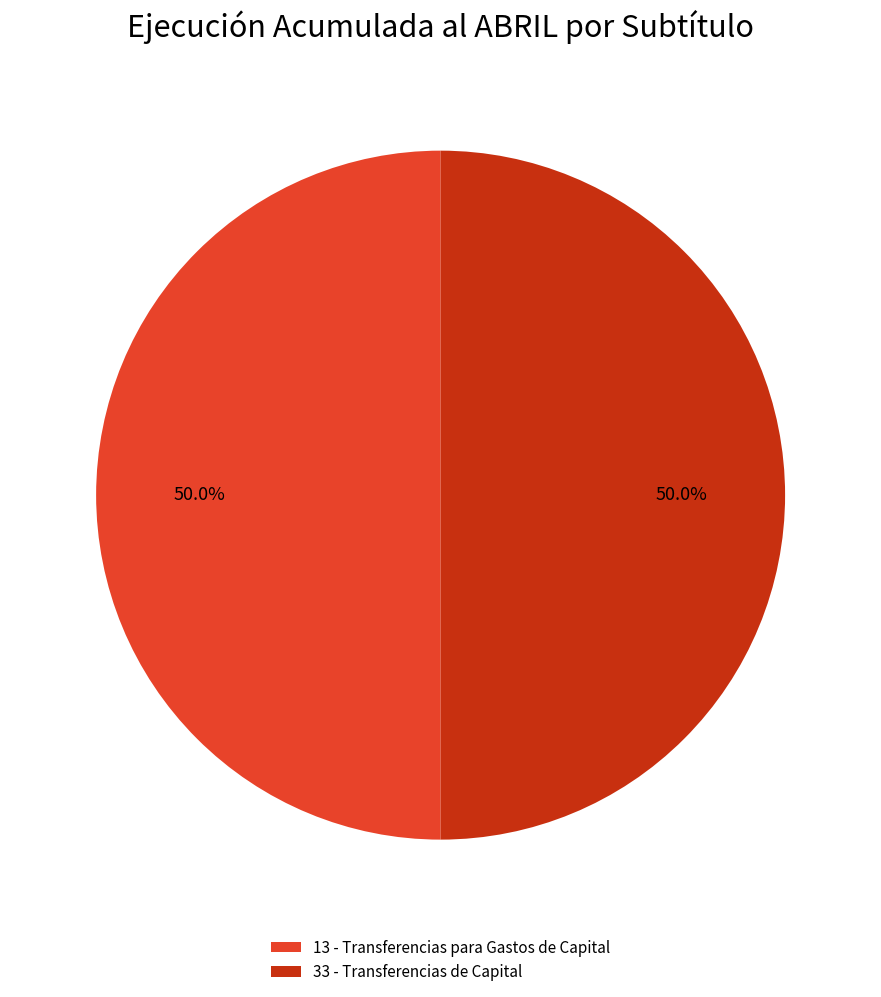

Do 33 - Transferencias de Capital and 13 - Transferencias para Gastos de Capital together represent more than half of the pie?

Yes